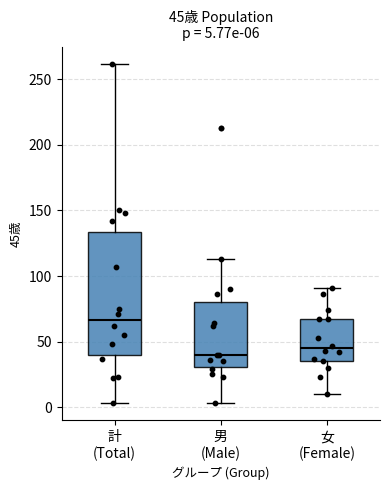

Which box has the lowest median line?

男 (Male)